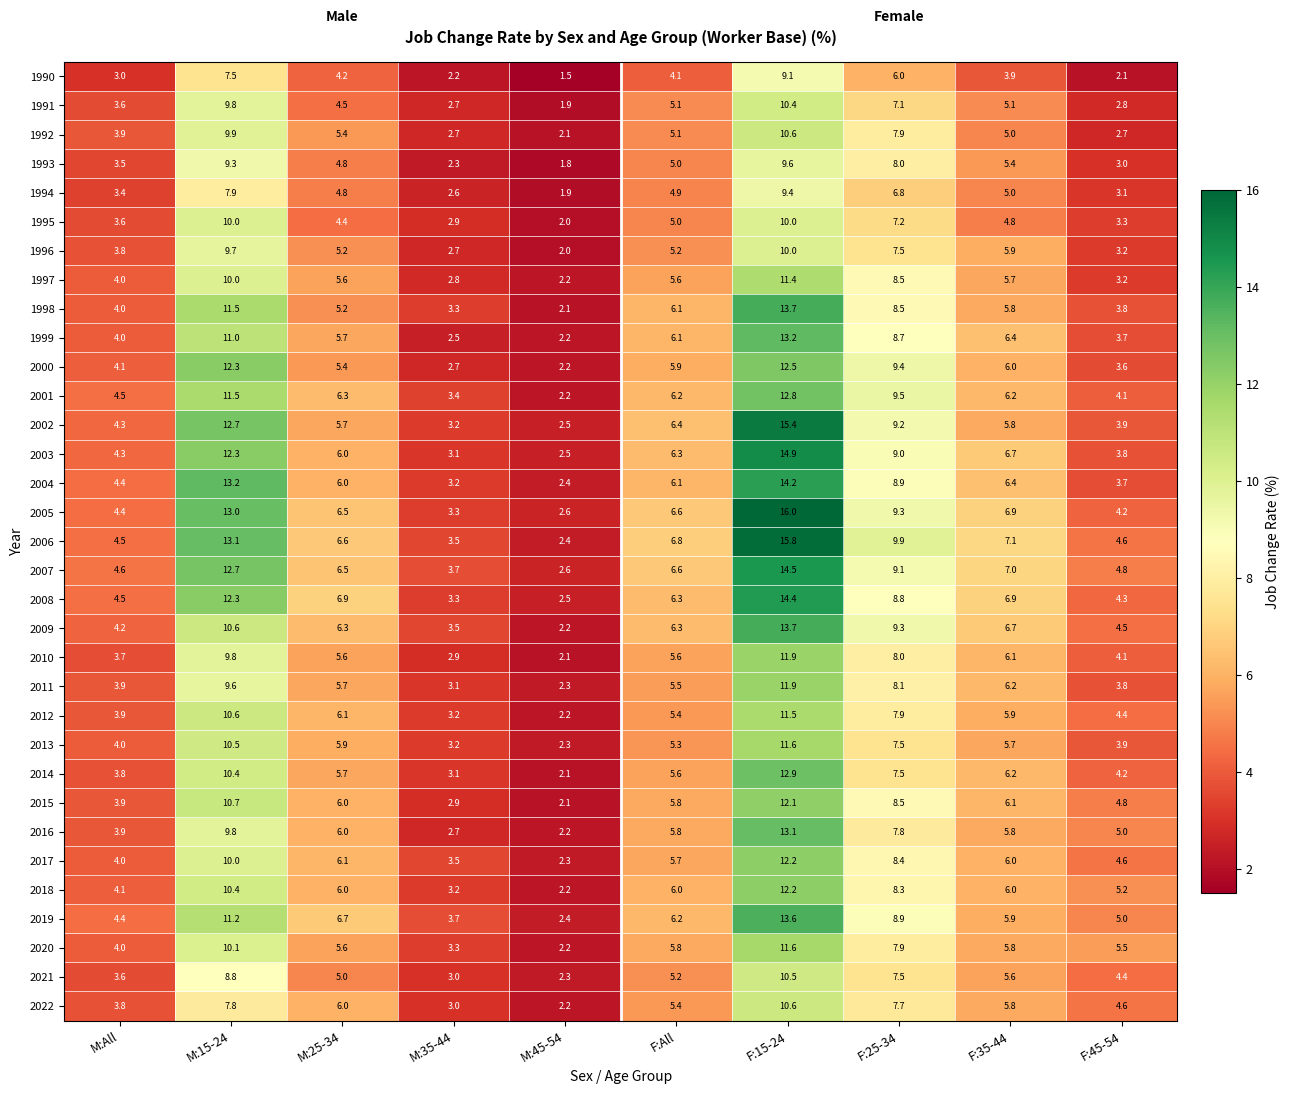

What is the sum of the 2008 values at F:35-44 and F:25-34?

15.7